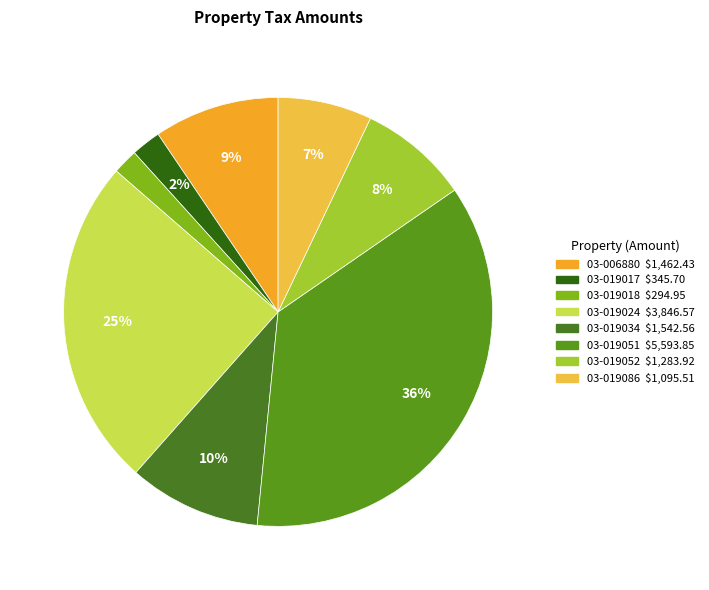

Is it true that 03-019034 is 20% of the pie?

False